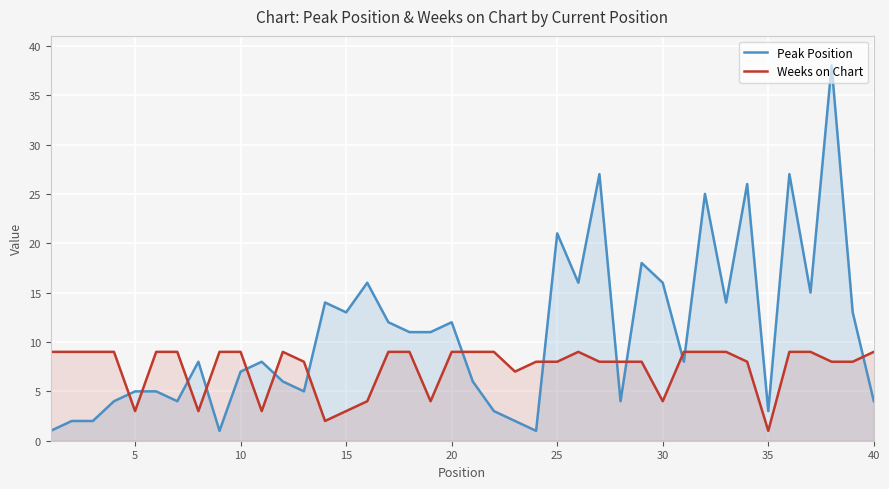

What is the difference between the maximum and minimum values in the Weeks on Chart series?

8